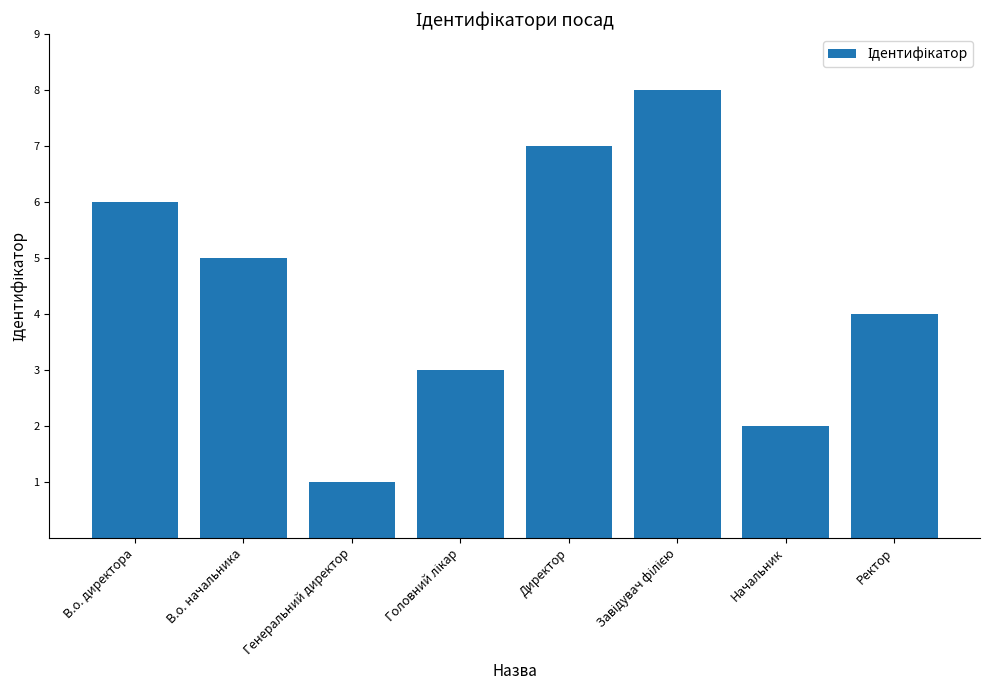

What is the sum of all values?

36